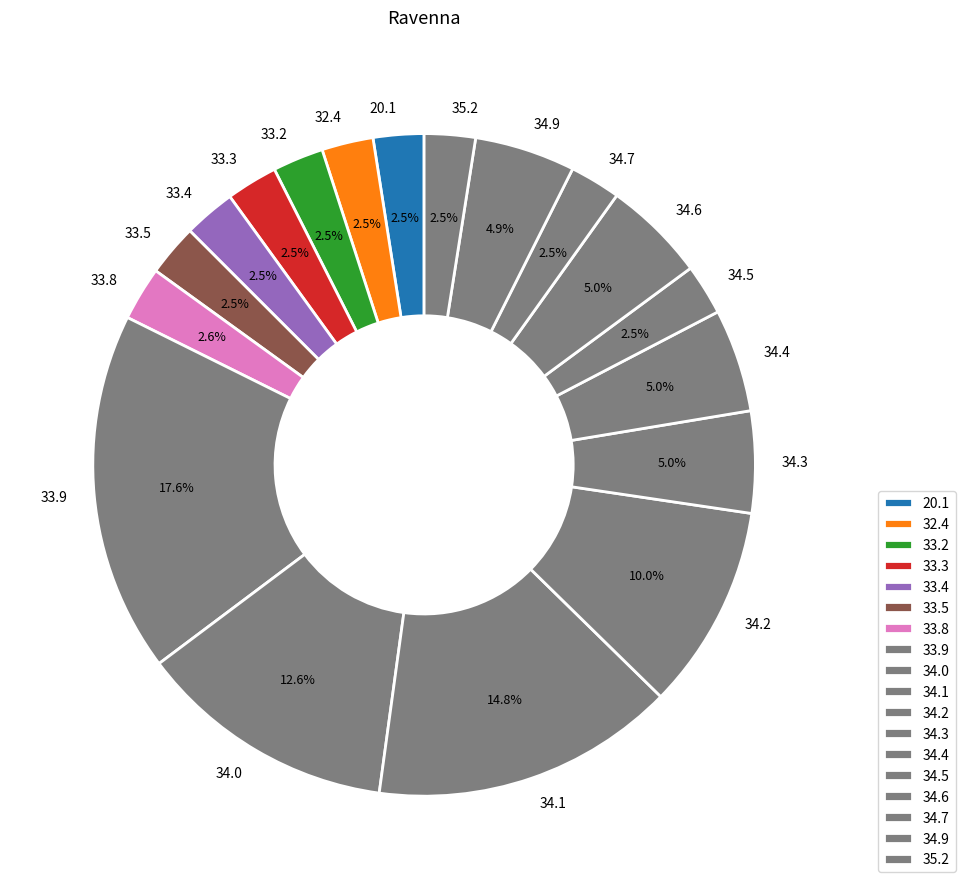

How much of the chart is everything except 34.0?

87.4%